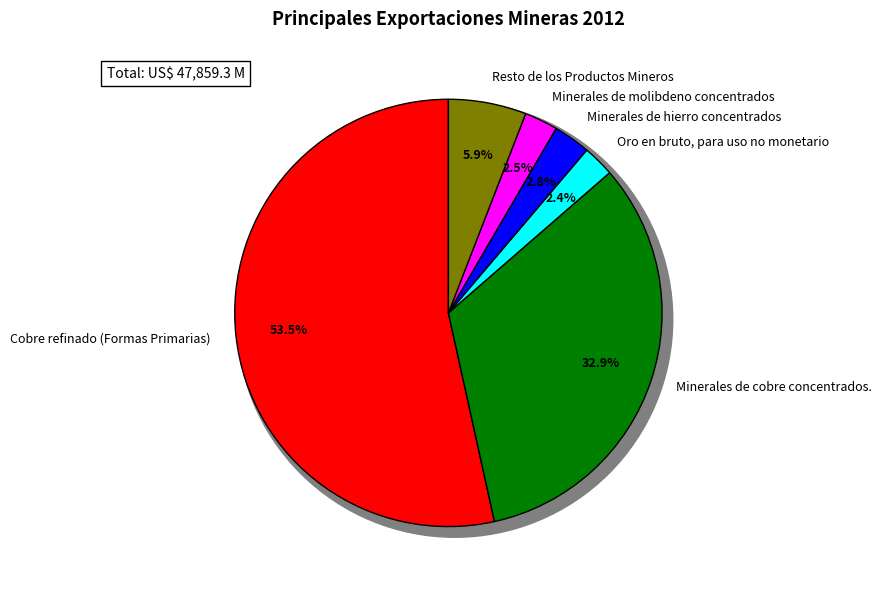

What is the change in value from Minerales de hierro concentrados to Resto de los Productos Mineros?

+1479.1